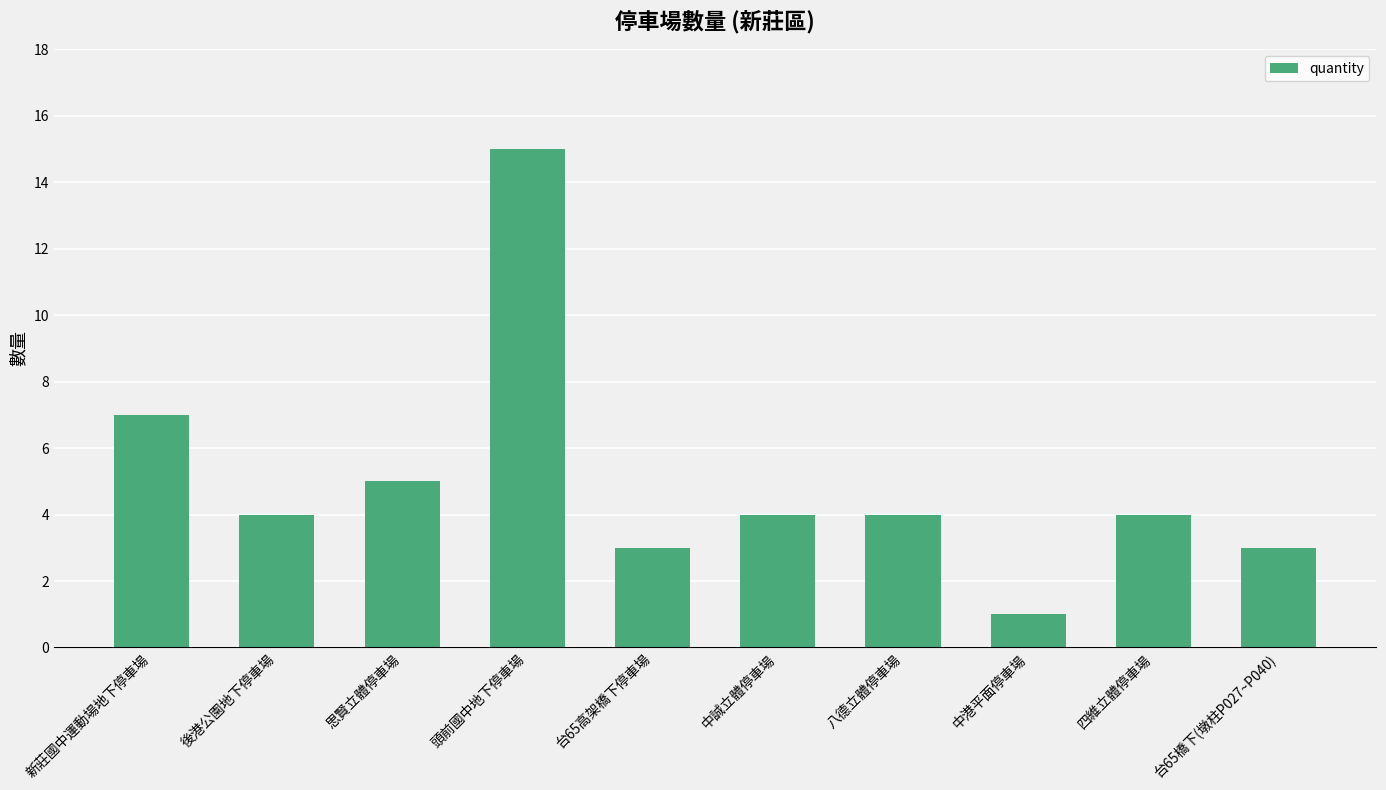

Between 台65高架橋下停車場 and 中誠立體停車場, which is larger?

中誠立體停車場